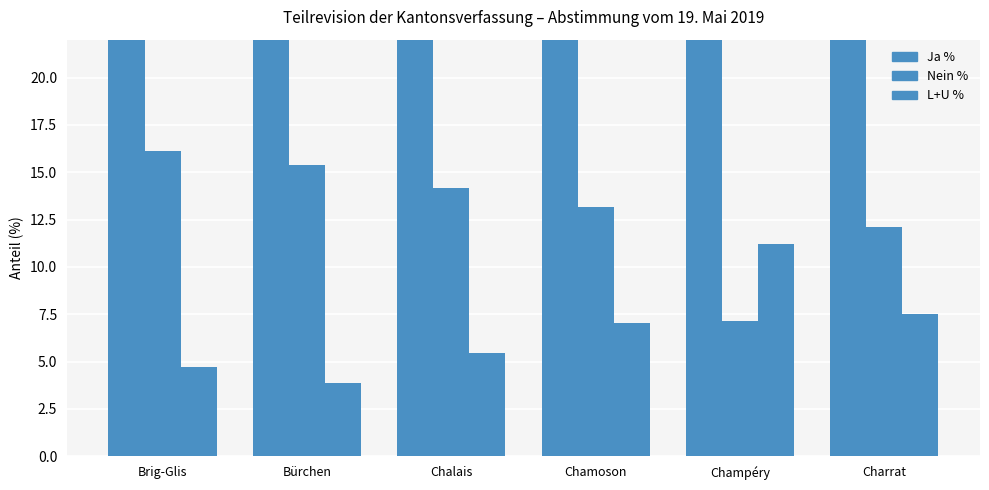

Which has a higher value, Brig-Glis or Charrat?

Charrat